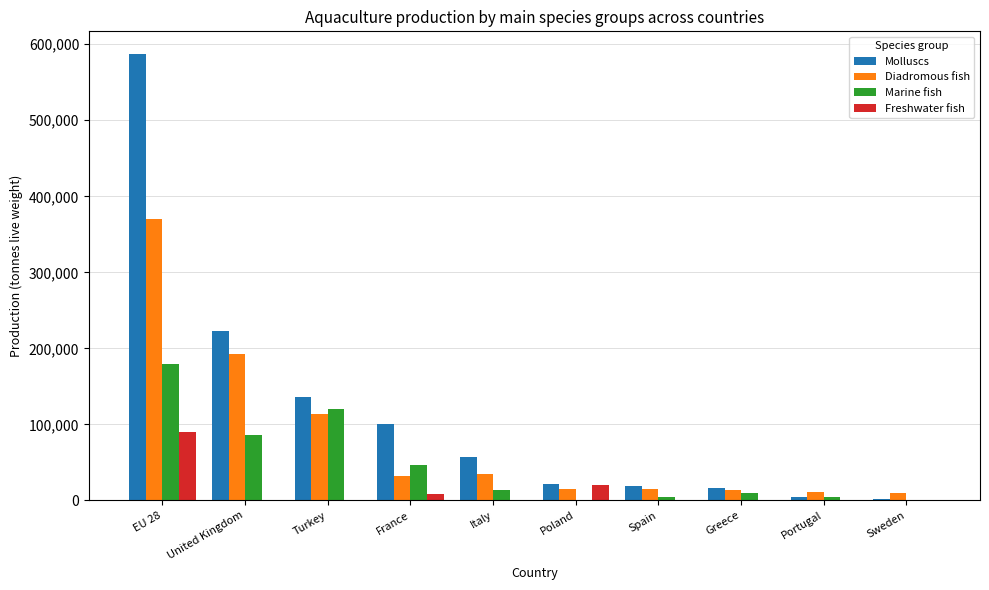

What is the sum of the Molluscs values at Turkey and Greece?

152245.7